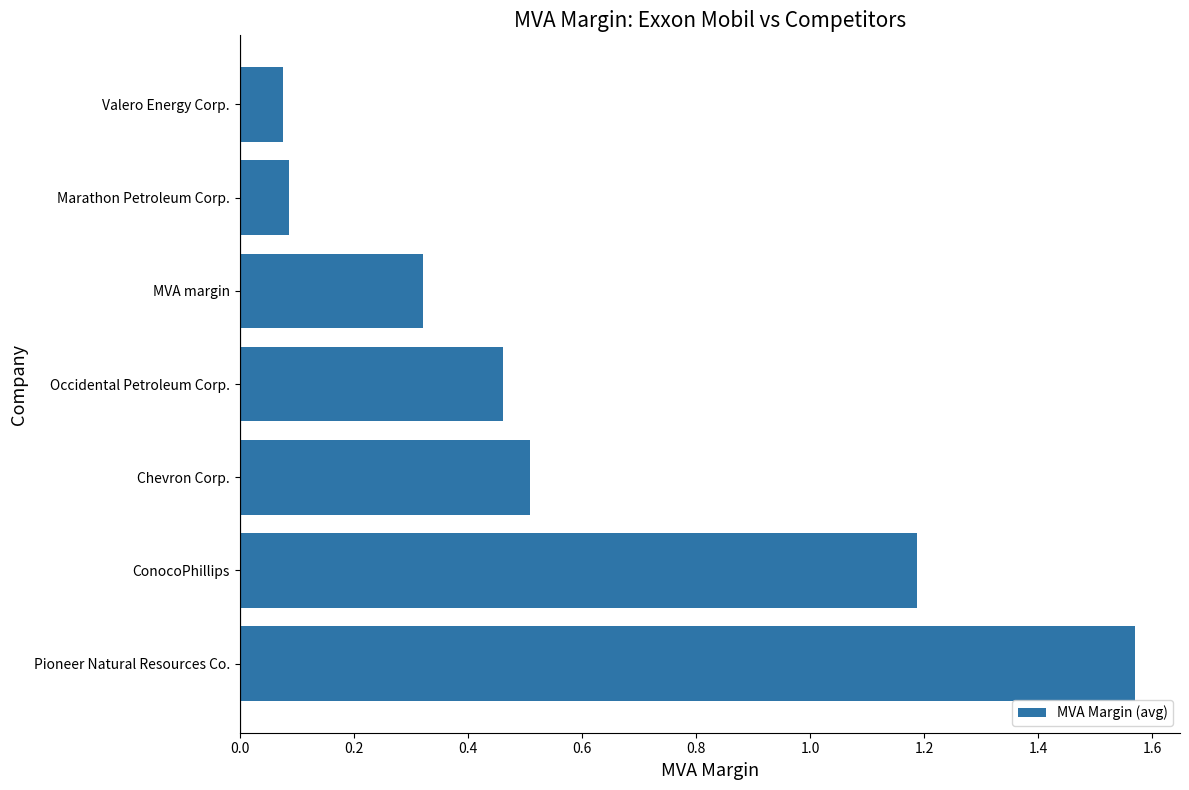

Which has a higher value, Pioneer Natural Resources Co. or Marathon Petroleum Corp.?

Pioneer Natural Resources Co.